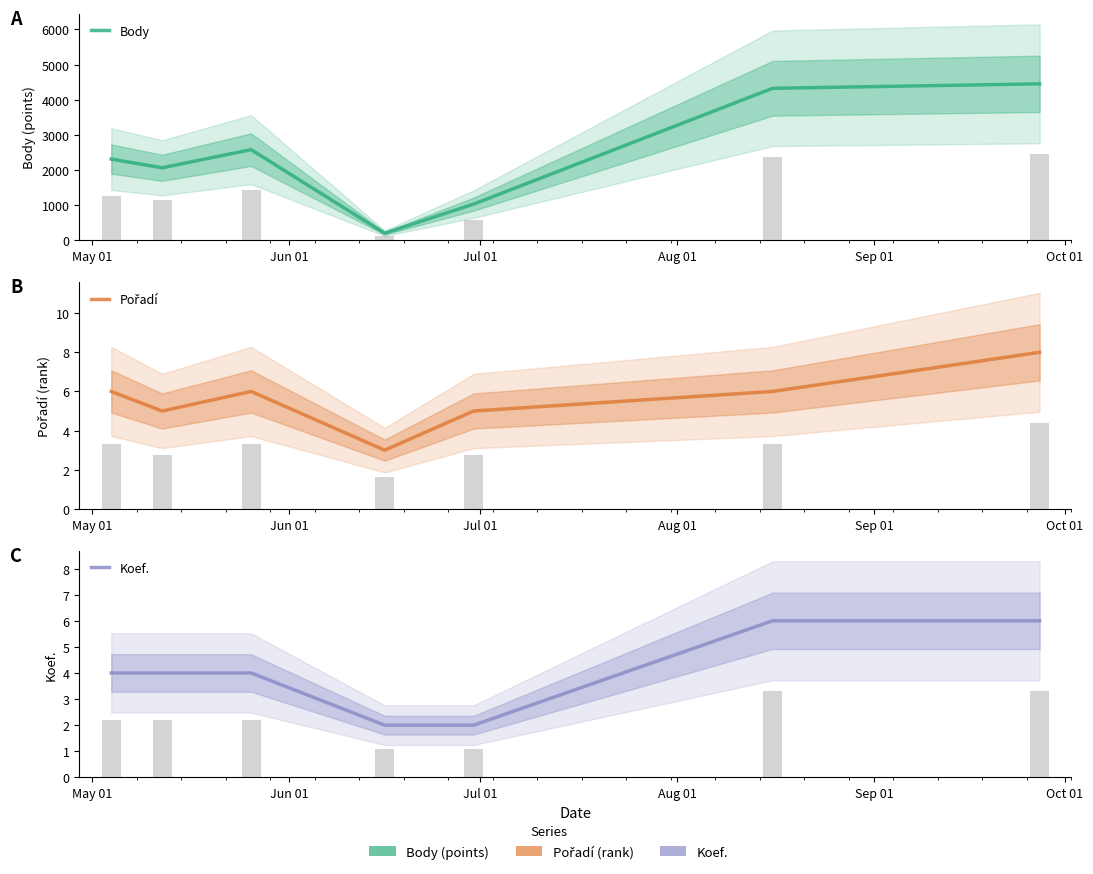

How many distinct data groups are displayed?

3